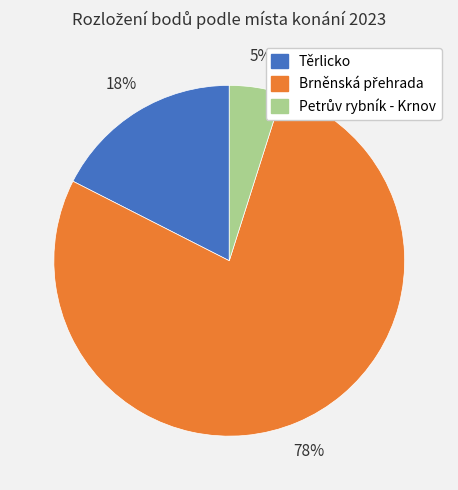

Is there a majority slice in this chart?

Yes